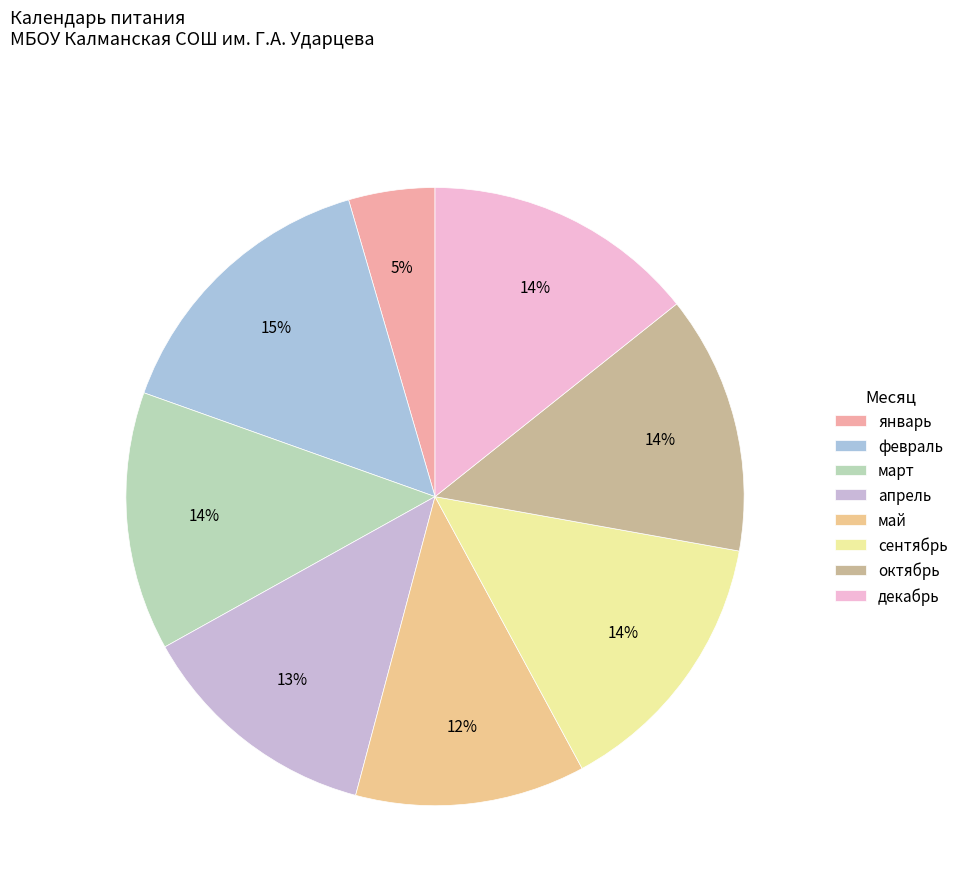

How many segments does this pie chart have?

8